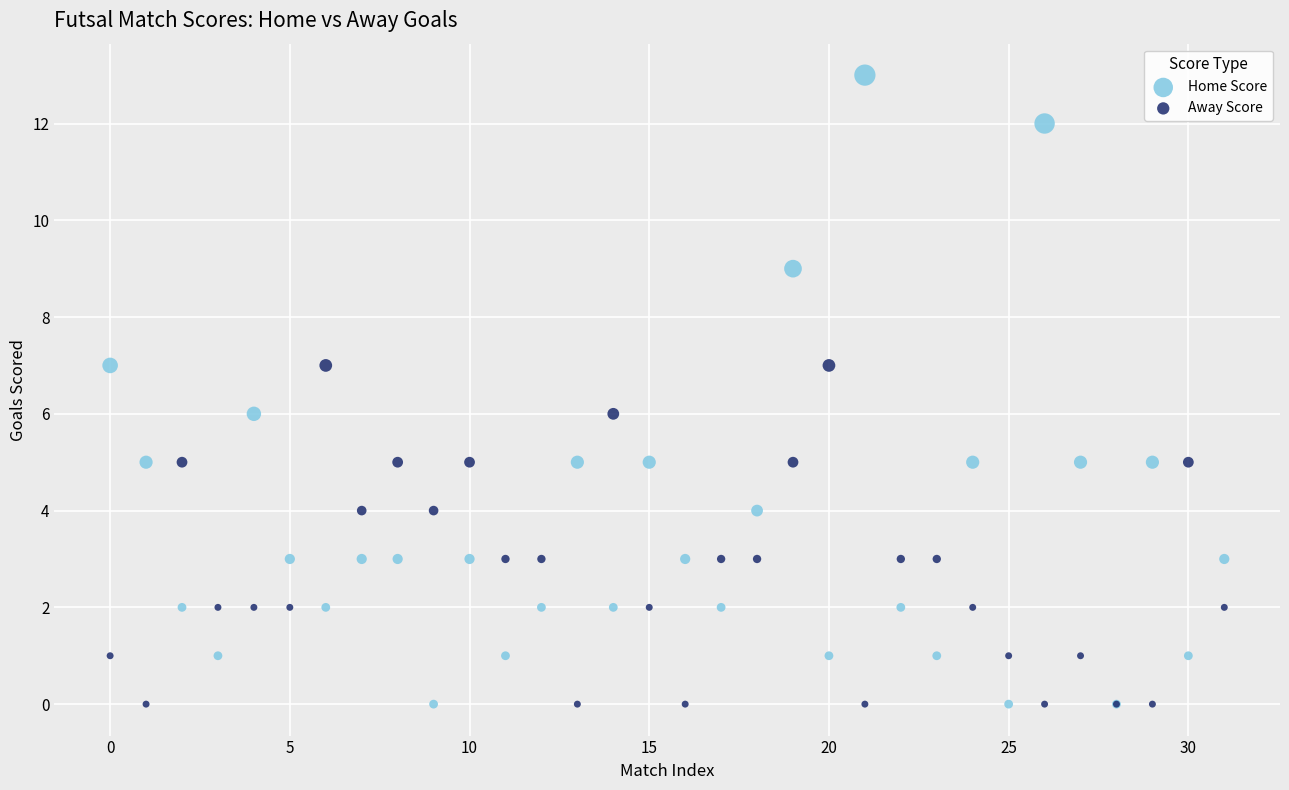

Which series has the largest Y range (max minus min)?

Home Score